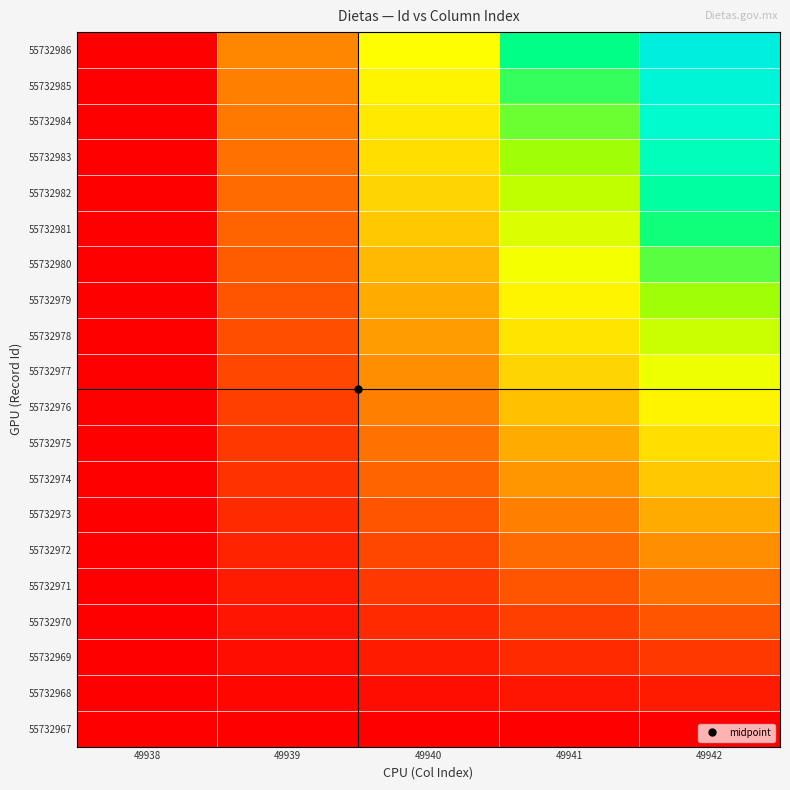

Reading left to right, extract all data points from this chart.

55732986: 49938=0.0	49939=0.2	49940=0.5	49941=0.7	49942=1.0
55732985: 49938=0.0	49939=0.2	49940=0.5	49941=0.7	49942=0.9
55732984: 49938=0.0	49939=0.2	49940=0.4	49941=0.7	49942=0.9
55732983: 49938=0.0	49939=0.2	49940=0.4	49941=0.6	49942=0.8
55732982: 49938=0.0	49939=0.2	49940=0.4	49941=0.6	49942=0.8
55732981: 49938=0.0	49939=0.2	49940=0.4	49941=0.6	49942=0.7
55732980: 49938=0.0	49939=0.2	49940=0.3	49941=0.5	49942=0.7
55732979: 49938=0.0	49939=0.2	49940=0.3	49941=0.5	49942=0.6
55732978: 49938=0.0	49939=0.1	49940=0.3	49941=0.4	49942=0.6
55732977: 49938=0.0	49939=0.1	49940=0.3	49941=0.4	49942=0.5
55732976: 49938=0.0	49939=0.1	49940=0.2	49941=0.4	49942=0.5
55732975: 49938=0.0	49939=0.1	49940=0.2	49941=0.3	49942=0.4
55732974: 49938=0.0	49939=0.1	49940=0.2	49941=0.3	49942=0.4
55732973: 49938=0.0	49939=0.1	49940=0.2	49941=0.2	49942=0.3
55732972: 49938=0.0	49939=0.1	49940=0.1	49941=0.2	49942=0.3
55732971: 49938=0.0	49939=0.1	49940=0.1	49941=0.2	49942=0.2
55732970: 49938=0.0	49939=0.0	49940=0.1	49941=0.1	49942=0.2
55732969: 49938=0.0	49939=0.0	49940=0.1	49941=0.1	49942=0.1
55732968: 49938=0.0	49939=0.0	49940=0.0	49941=0.0	49942=0.1
55732967: 49938=0.0	49939=0.0	49940=0.0	49941=0.0	49942=0.0